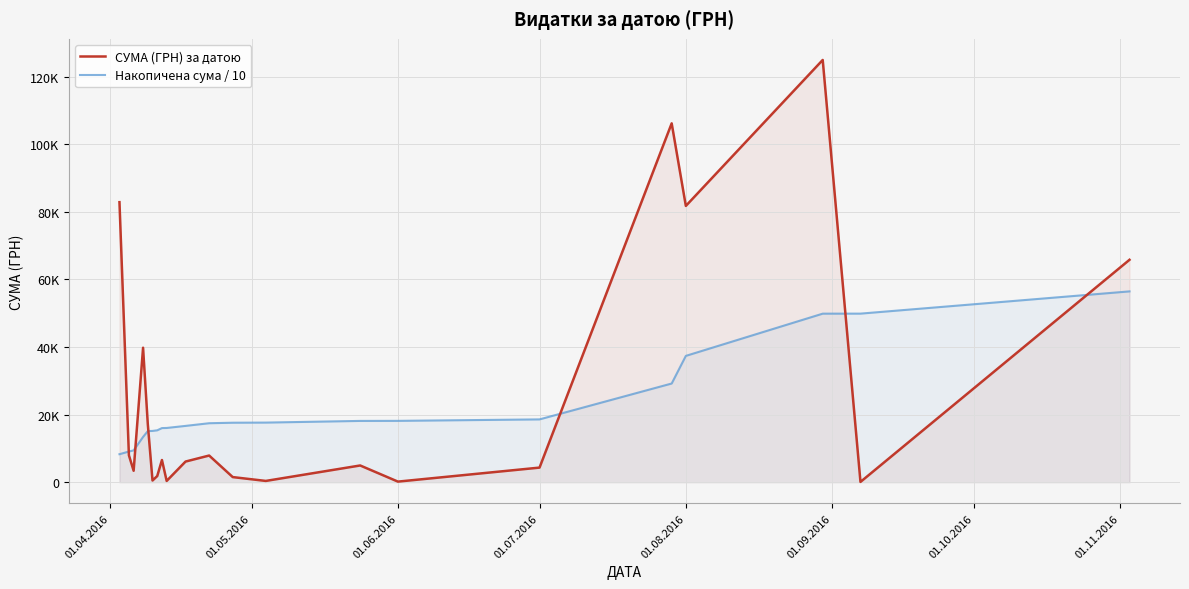

True or false: СУМА (ГРН) за датою and Накопичена сума / 10 cross at least once.

True